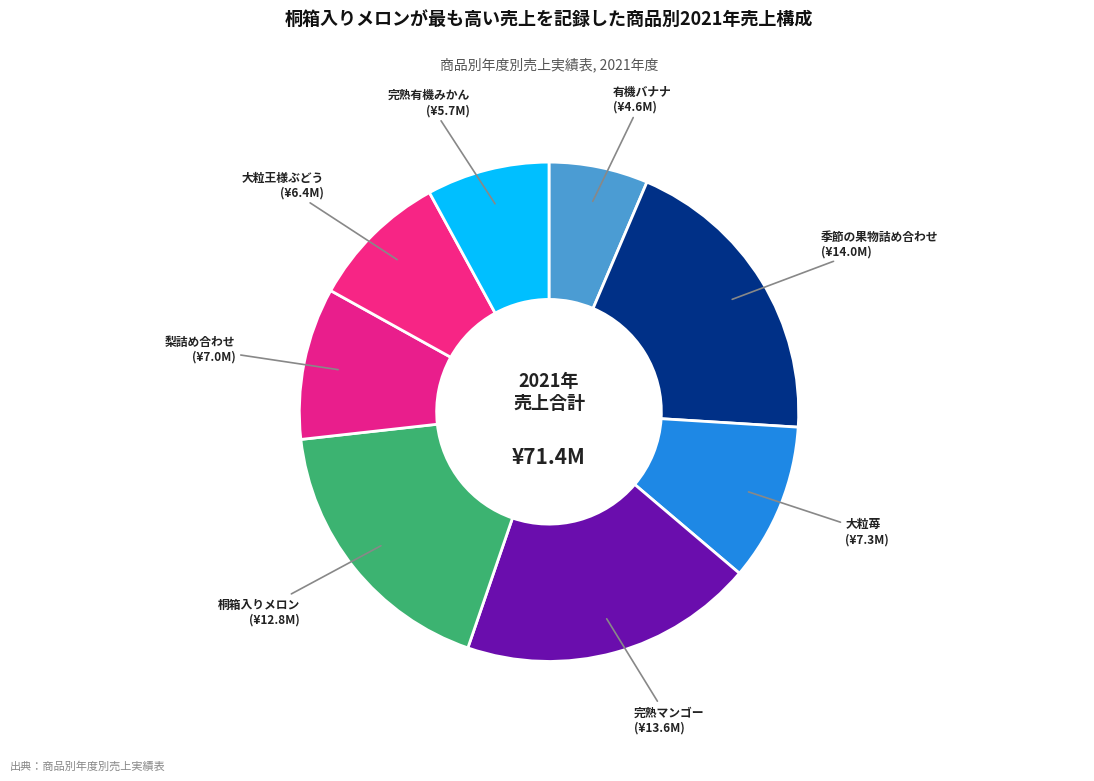

Which slice is the smallest?

有機バナナ